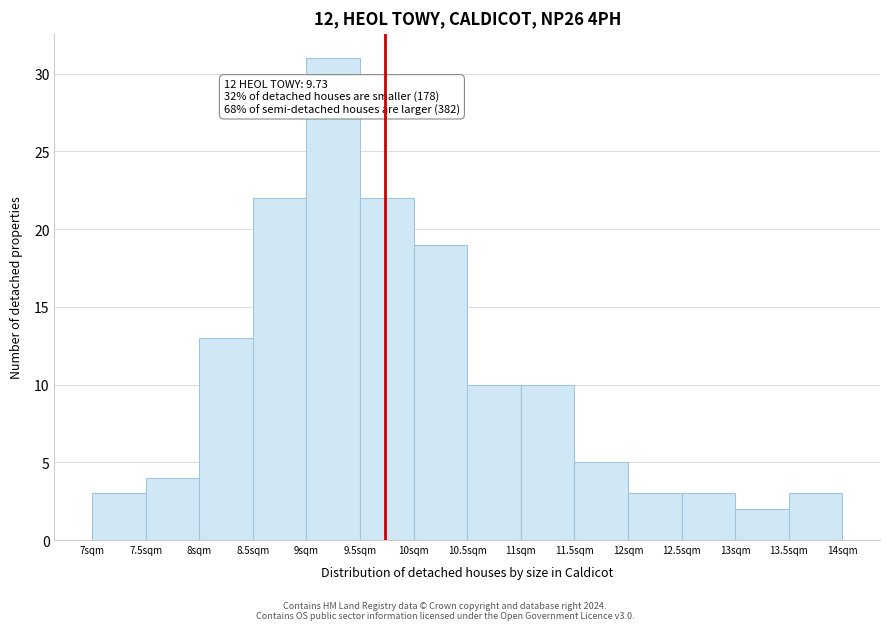

Over which range of the x-axis is the bar tallest?

9.0 to 9.5